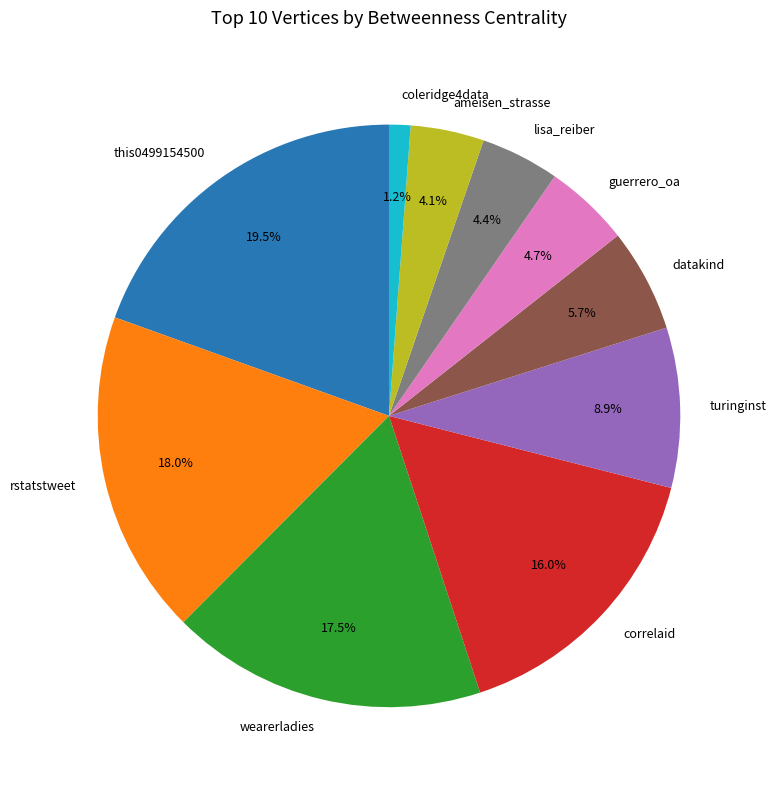

To the nearest percent, what is the combined percentage of correlaid and lisa_reiber?

20%